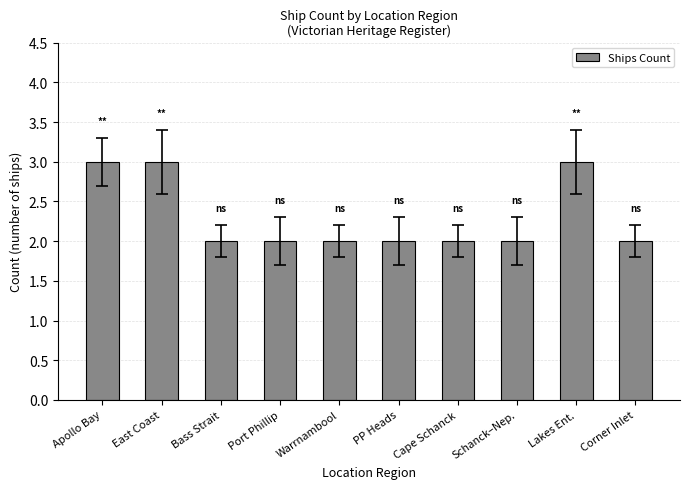

What is the sum of the values at Apollo Bay and Lakes Ent.?

6